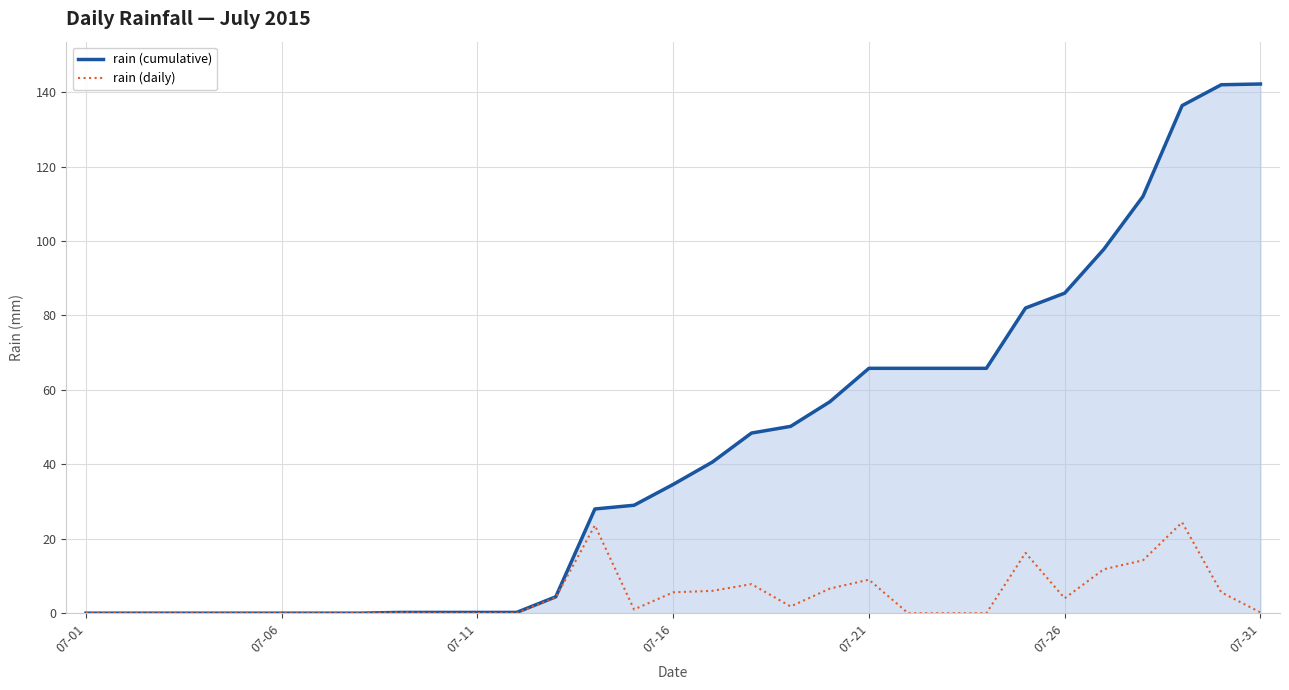

Rank the series by their maximum value, from lowest to highest.

rain (daily), rain (cumulative)